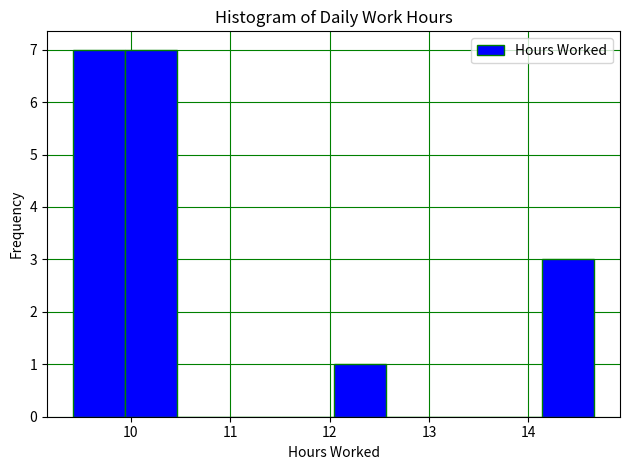

Reading left to right, list every bar in this chart as the range it spans on the x-axis followed by its height. Neither the bar edges nor the heights are printed on the chart, so give them approximately, as read against the axes.

9.4 to 9.9: 7
9.9 to 10.5: 7
10.5 to 11.0: 0
11.0 to 11.5: 0
11.5 to 12.0: 0
12.0 to 12.6: 1
12.6 to 13.1: 0
13.1 to 13.6: 0
13.6 to 14.1: 0
14.1 to 14.7: 3